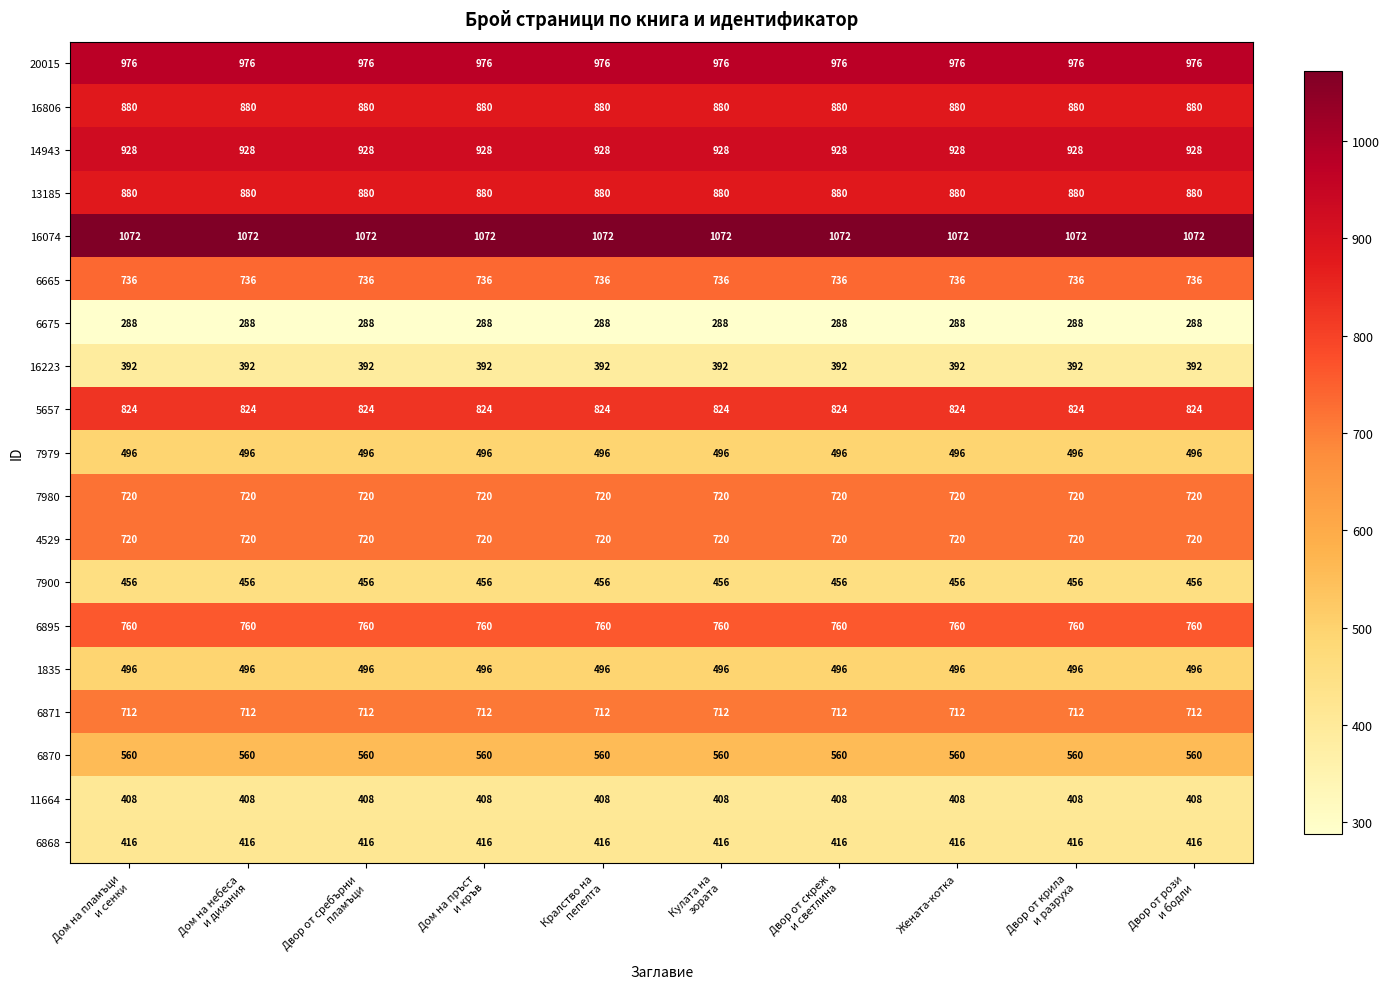

At how many categories does at least one series exceed 323?

10